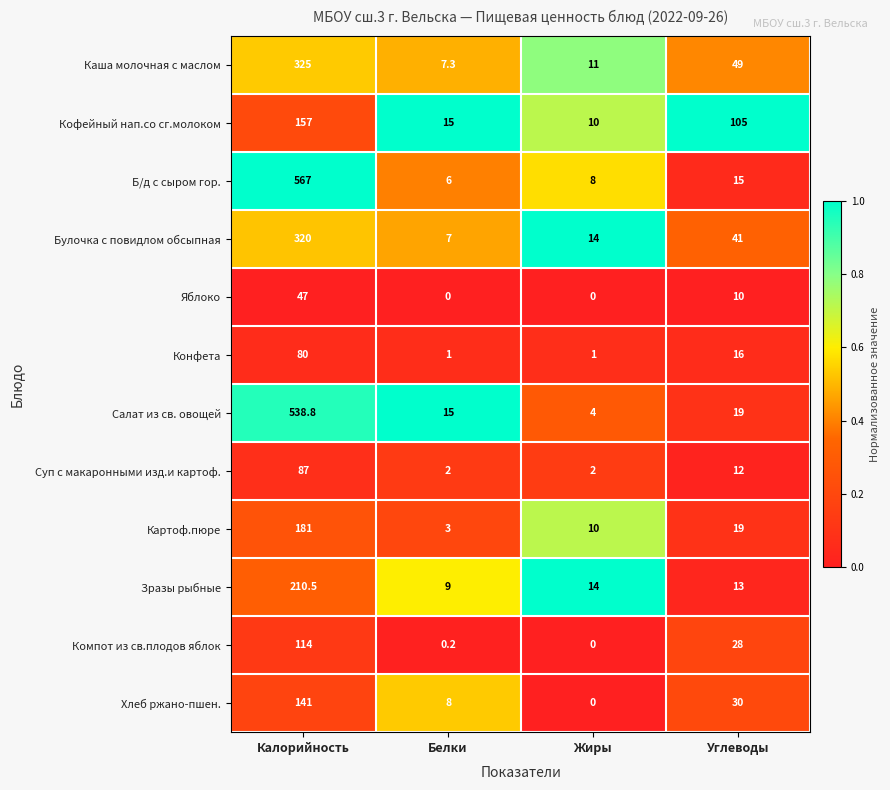

What is the difference between the maximum and minimum values in the Кофейный нап.со сг.молоком series?

147.0